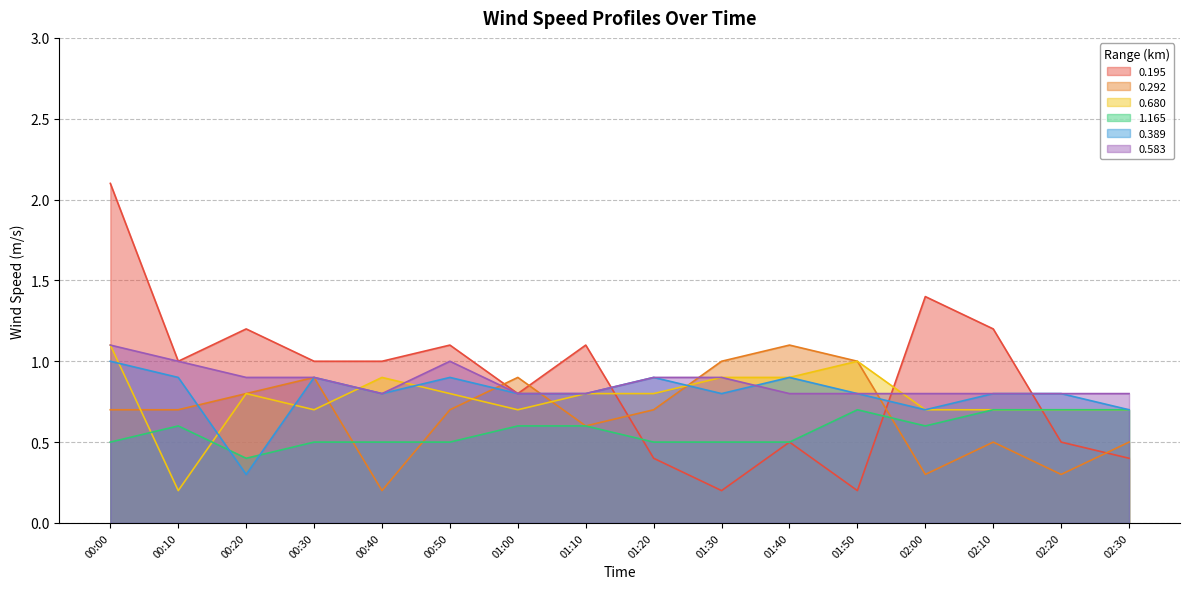

What is the minimum value shown in the chart?

0.2